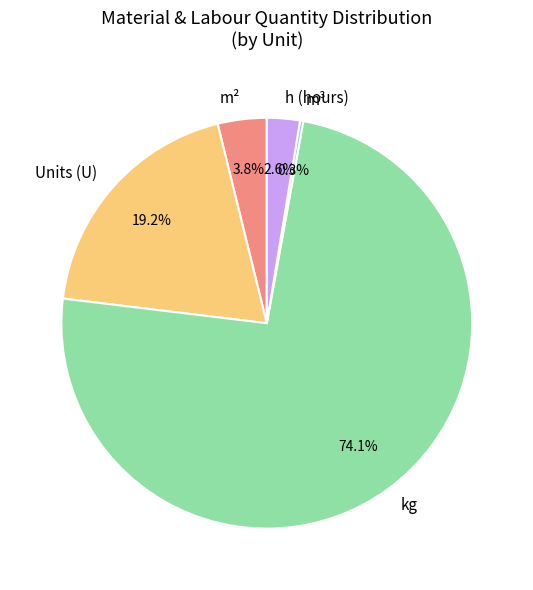

What percentage is the m² slice, to the nearest percent?

4%